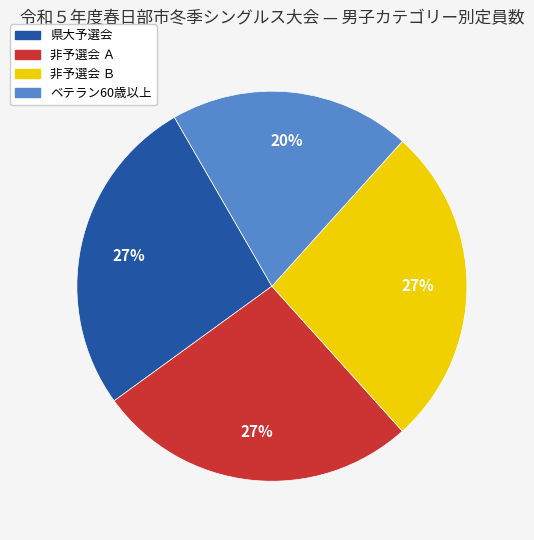

How many slices are in this pie chart?

4